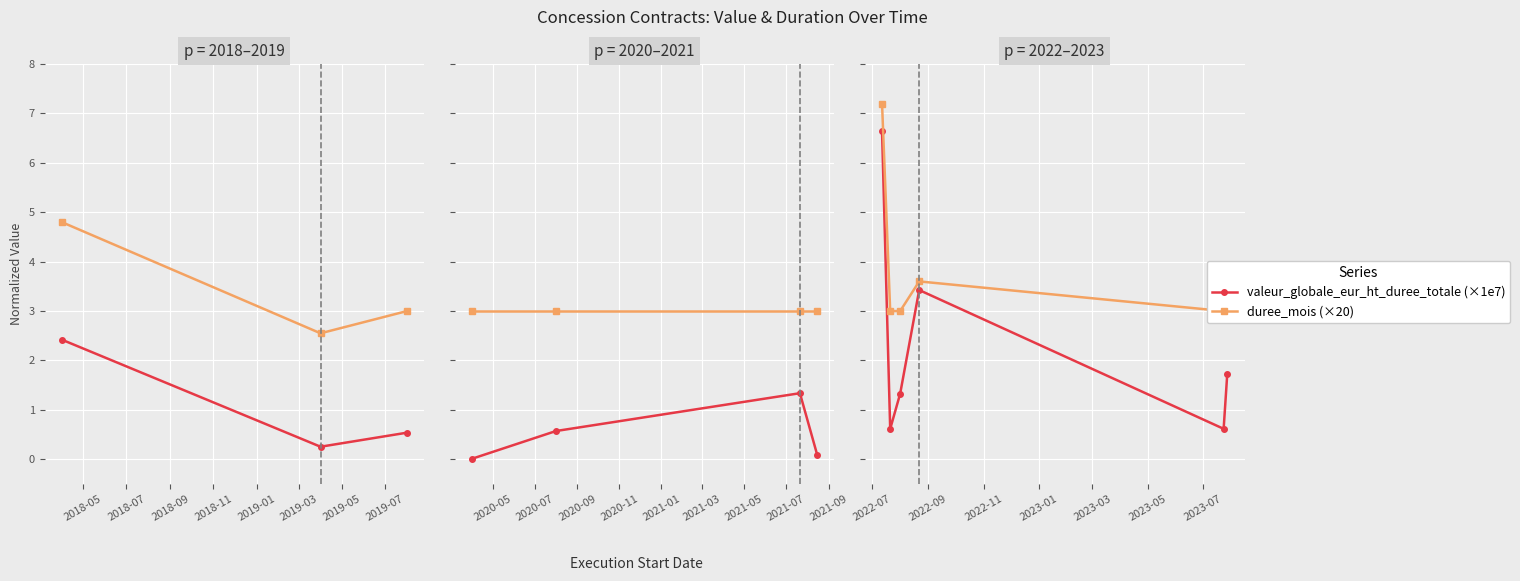

List the series in order of their peak value, lowest first.

valeur_globale_eur_ht_duree_totale (×1e7), duree_mois (×20)